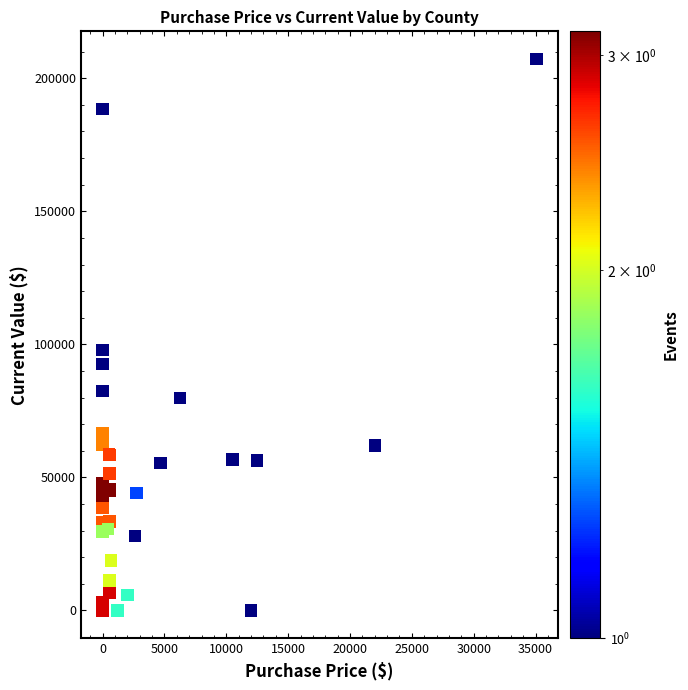

What Y value in the scatter plot is closest to 103636?

97929